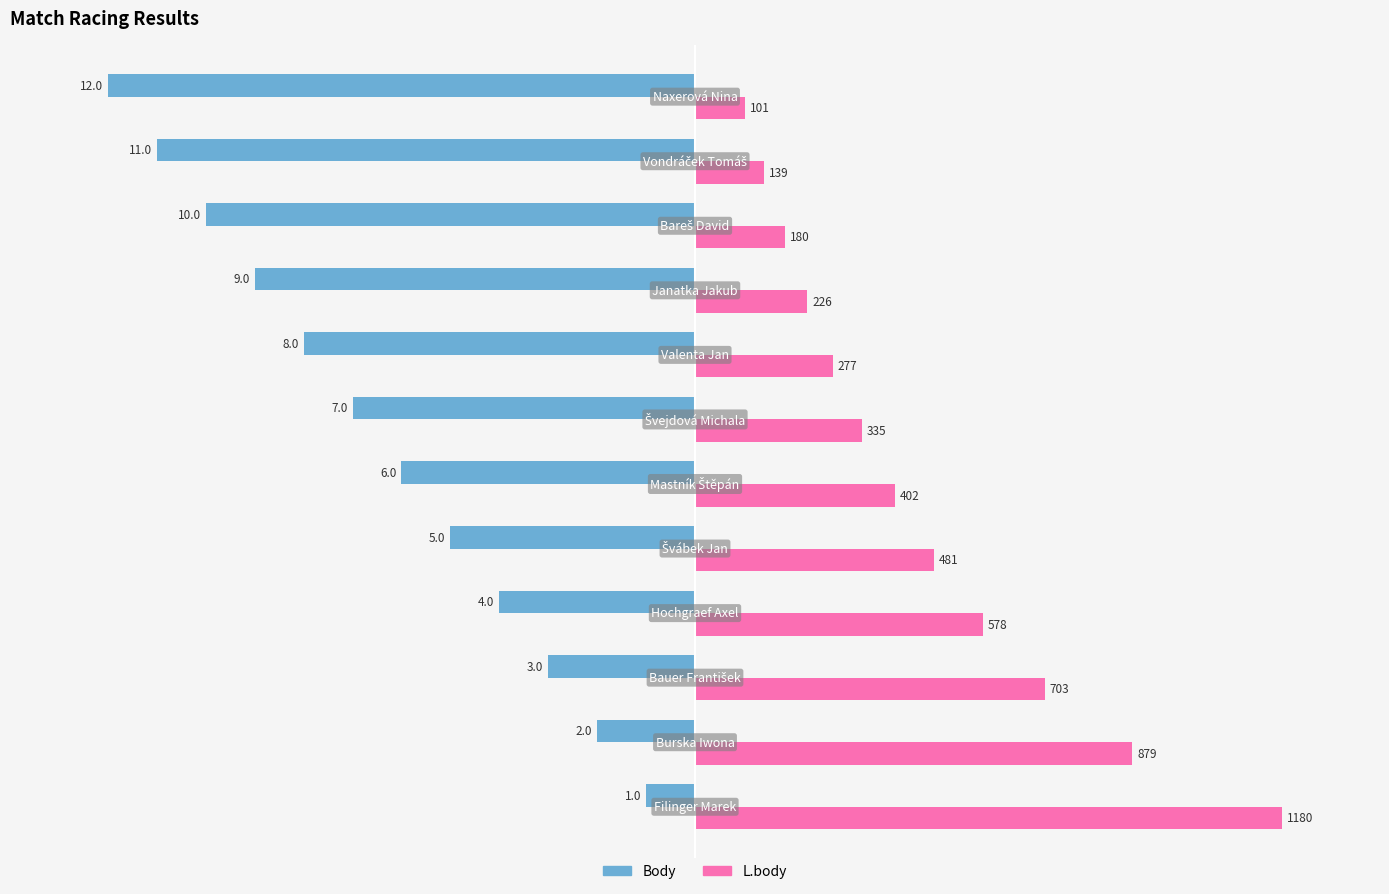

List the series in order of their overall mean, lowest first.

Body, L.body